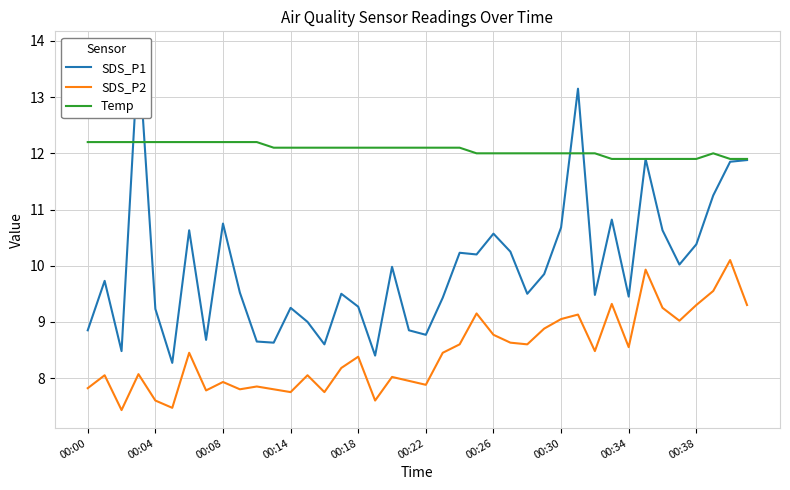

What is the label of the 24th point from the left?

23